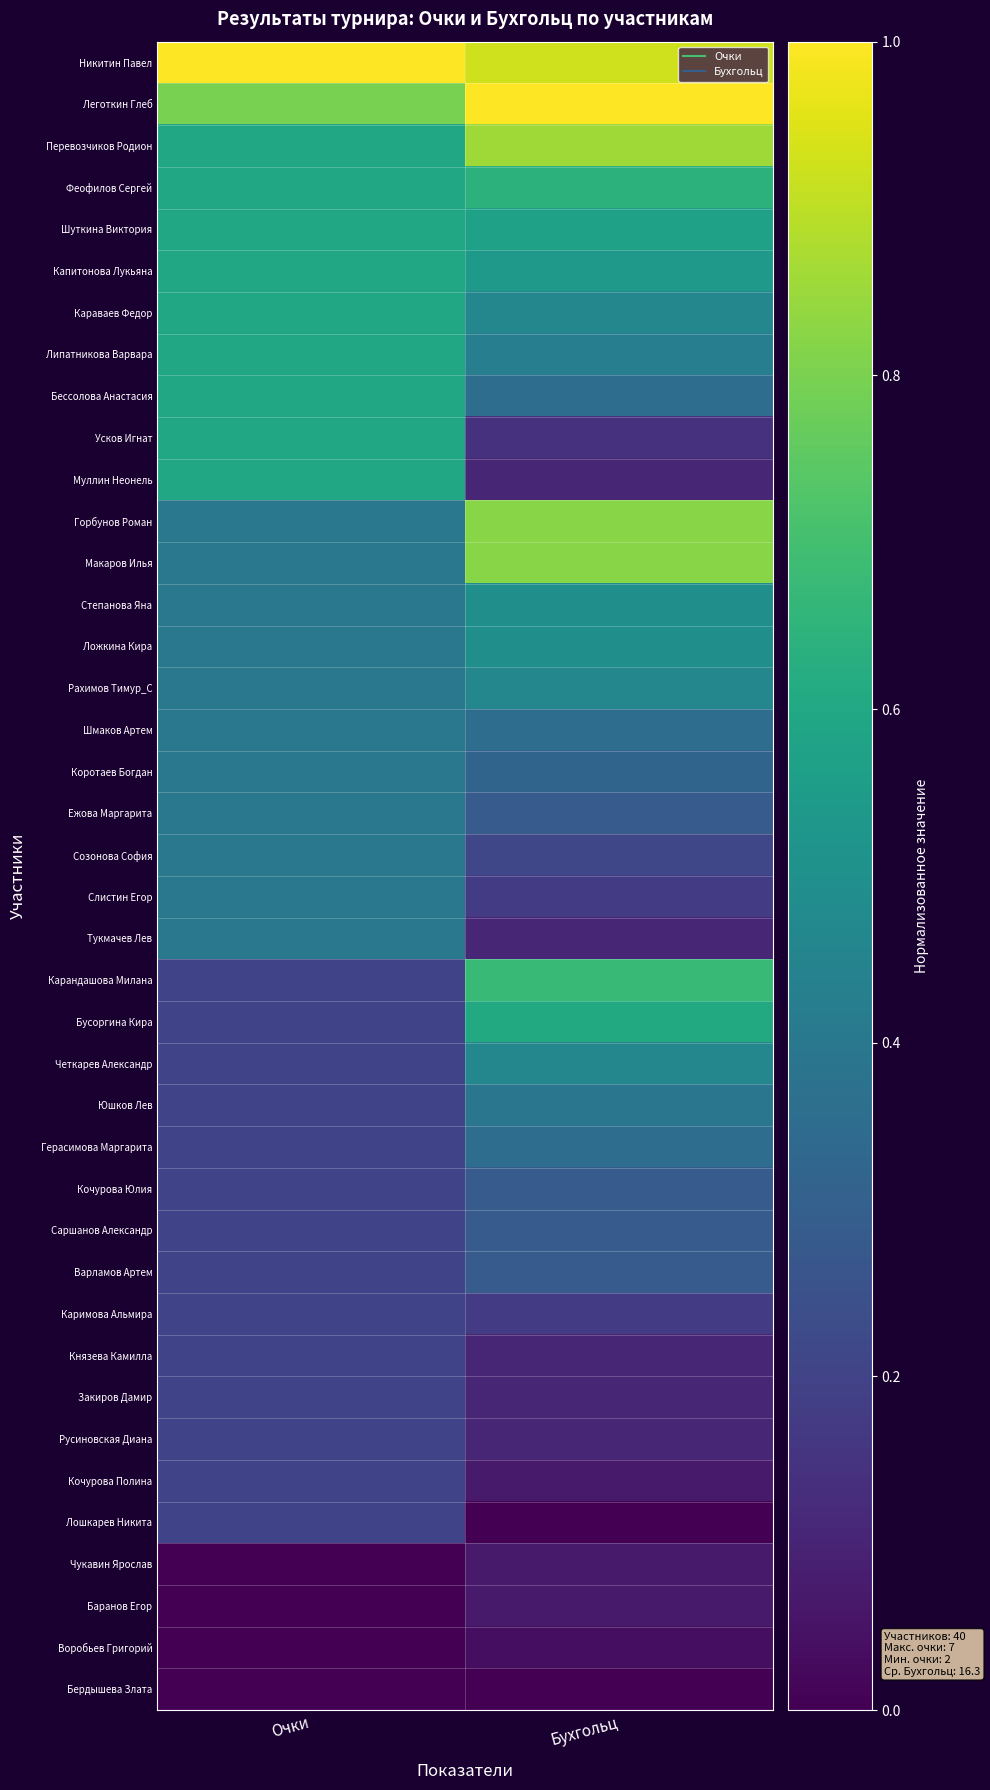

Reading left to right, transcribe all the data shown in this chart.

Никитин Павел: Очки=1.0	Бухгольц=0.9
Леготкин Глеб: Очки=0.8	Бухгольц=1.0
Перевозчиков Родион: Очки=0.6	Бухгольц=0.9
Феофилов Сергей: Очки=0.6	Бухгольц=0.6
Шуткина Виктория: Очки=0.6	Бухгольц=0.6
Капитонова Лукьяна: Очки=0.6	Бухгольц=0.5
Караваев Федор: Очки=0.6	Бухгольц=0.5
Липатникова Варвара: Очки=0.6	Бухгольц=0.4
Бессолова Анастасия: Очки=0.6	Бухгольц=0.4
Усков Игнат: Очки=0.6	Бухгольц=0.1
Муллин Неонель: Очки=0.6	Бухгольц=0.1
Горбунов Роман: Очки=0.4	Бухгольц=0.8
Макаров Илья: Очки=0.4	Бухгольц=0.8
Степанова Яна: Очки=0.4	Бухгольц=0.5
Ложкина Кира: Очки=0.4	Бухгольц=0.5
Рахимов Тимур_С: Очки=0.4	Бухгольц=0.5
Шмаков Артем: Очки=0.4	Бухгольц=0.4
Коротаев Богдан: Очки=0.4	Бухгольц=0.3
Ежова Маргарита: Очки=0.4	Бухгольц=0.3
Созонова София: Очки=0.4	Бухгольц=0.2
Слистин Егор: Очки=0.4	Бухгольц=0.2
Тукмачев Лев: Очки=0.4	Бухгольц=0.1
Карандашова Милана: Очки=0.2	Бухгольц=0.7
Бусоргина Кира: Очки=0.2	Бухгольц=0.6
Четкарев Александр: Очки=0.2	Бухгольц=0.5
Юшков Лев: Очки=0.2	Бухгольц=0.4
Герасимова Маргарита: Очки=0.2	Бухгольц=0.4
Кочурова Юлия: Очки=0.2	Бухгольц=0.3
Саршанов Александр: Очки=0.2	Бухгольц=0.3
Варламов Артем: Очки=0.2	Бухгольц=0.3
Каримова Альмира: Очки=0.2	Бухгольц=0.2
Князева Камилла: Очки=0.2	Бухгольц=0.1
Закиров Дамир: Очки=0.2	Бухгольц=0.1
Русиновская Диана: Очки=0.2	Бухгольц=0.1
Кочурова Полина: Очки=0.2	Бухгольц=0.1
Лошкарев Никита: Очки=0.2	Бухгольц=0.0
Чукавин Ярослав: Очки=0.0	Бухгольц=0.1
Баранов Егор: Очки=0.0	Бухгольц=0.1
Воробьев Григорий: Очки=0.0	Бухгольц=0.0
Бердышева Злата: Очки=0.0	Бухгольц=0.0